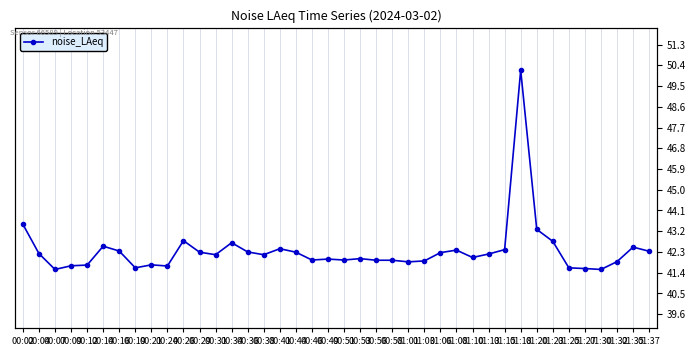

What is the change in value from 00:53 to 01:06?

+0.3